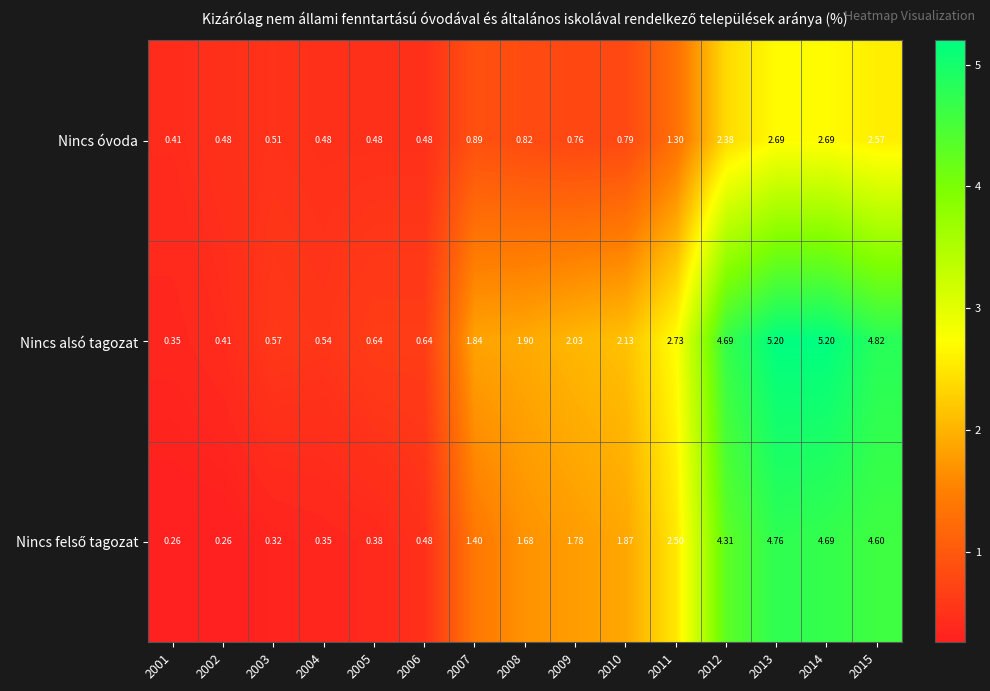

Which series has the largest total across all categories?

Nincs alsó tagozat